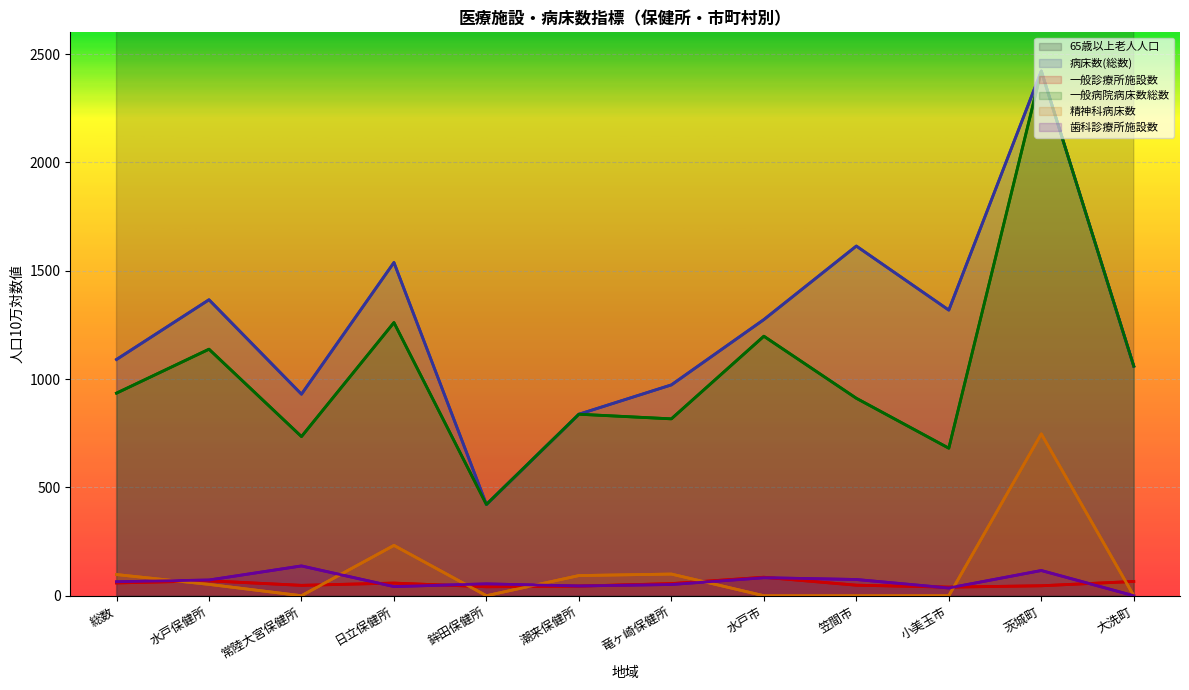

At which category is the sum across all series the highest?

総数